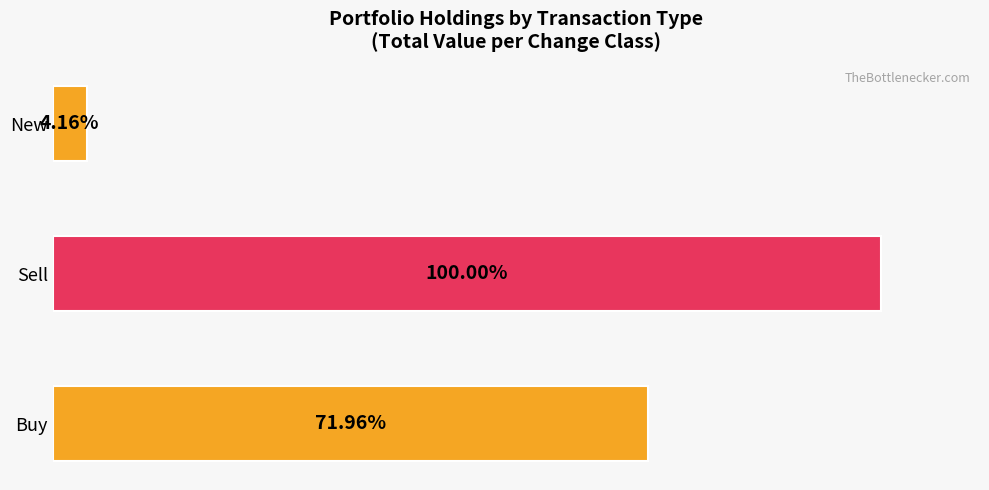

Does the chart contain any negative values?

No